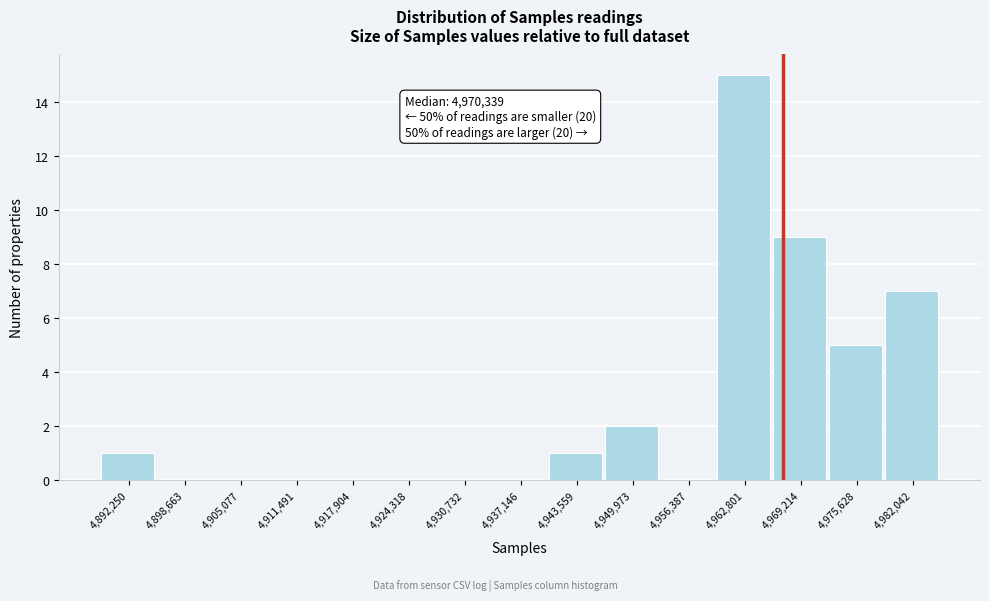

Reading left to right, transcribe all the data shown in this chart.

4,892,250=1	4,898,663=0	4,905,077=0	4,911,491=0	4,917,904=0	4,924,318=0	4,930,732=0	4,937,146=0	4,943,559=1	4,949,973=2	4,956,387=0	4,962,801=15	4,969,214=9	4,975,628=5	4,982,042=7